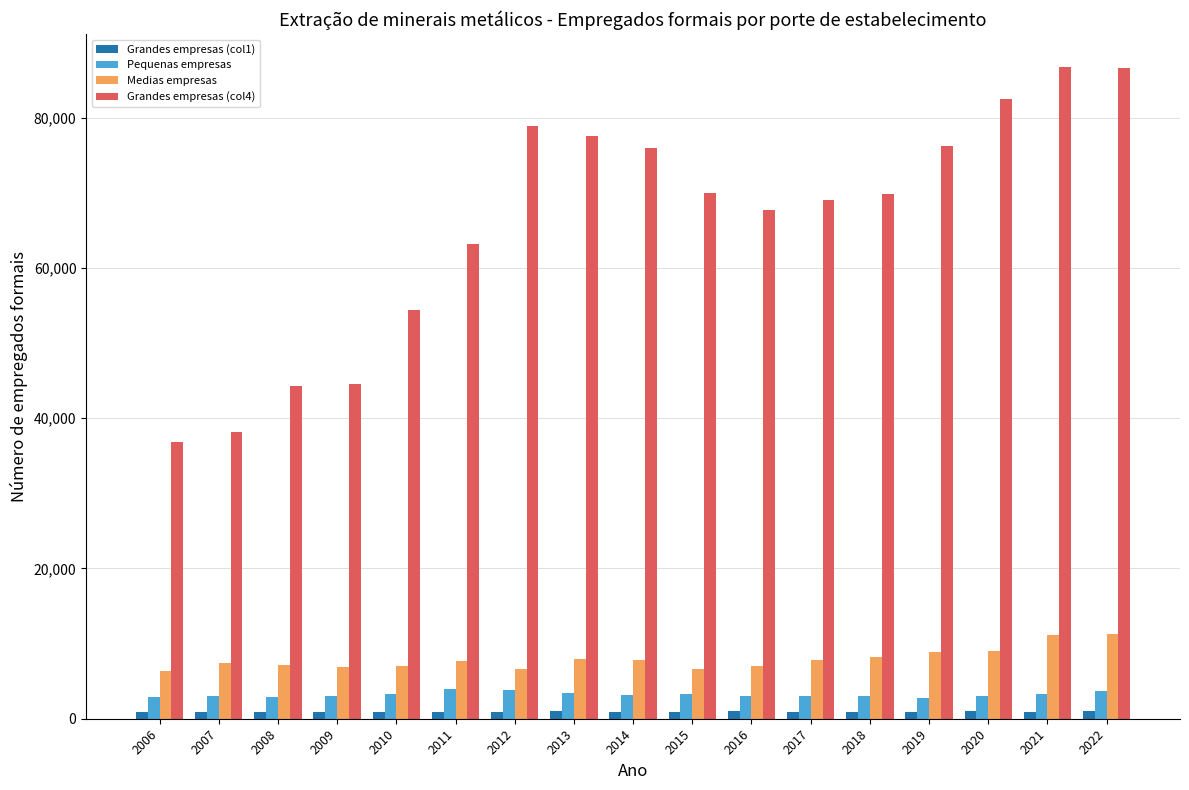

The Grandes empresas (col1) series shows 928 at 2012. True or false?

True